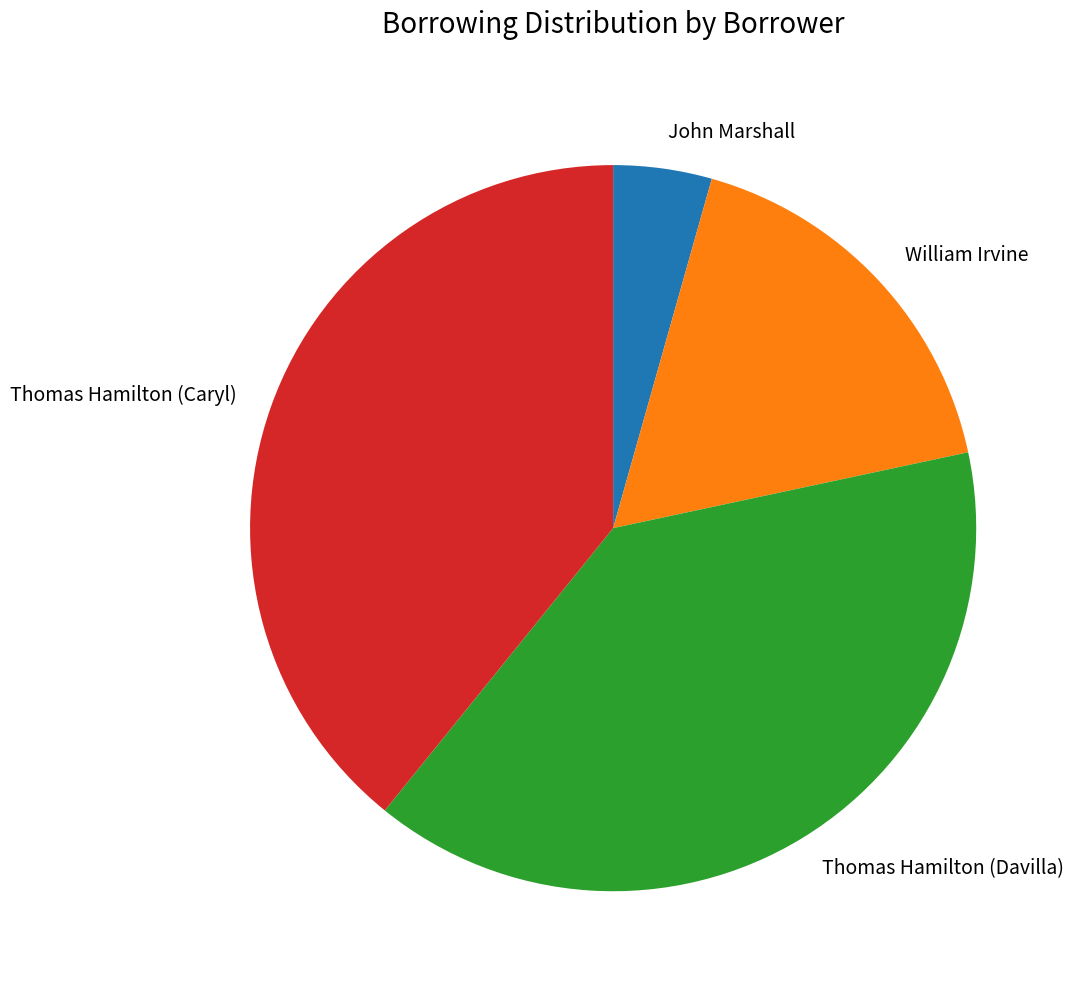

Which slice is the smallest?

John Marshall